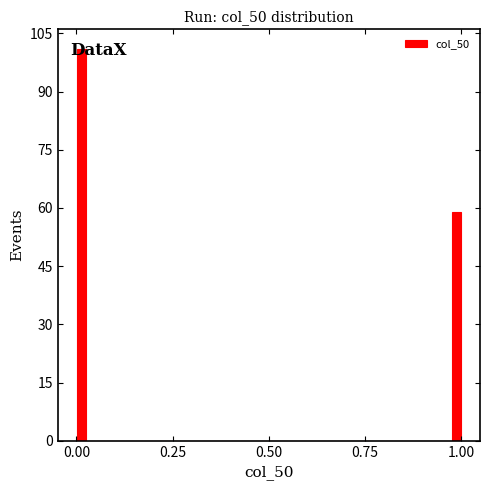

Around what value on the x-axis is the tallest bar? Give the approximate position of its centre, as read against the axis.

0.00